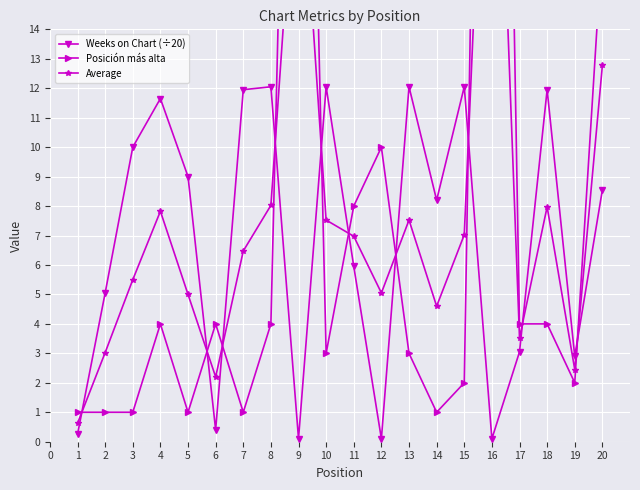

At which category does Weeks on Chart (÷20) reach its first local valley?

6